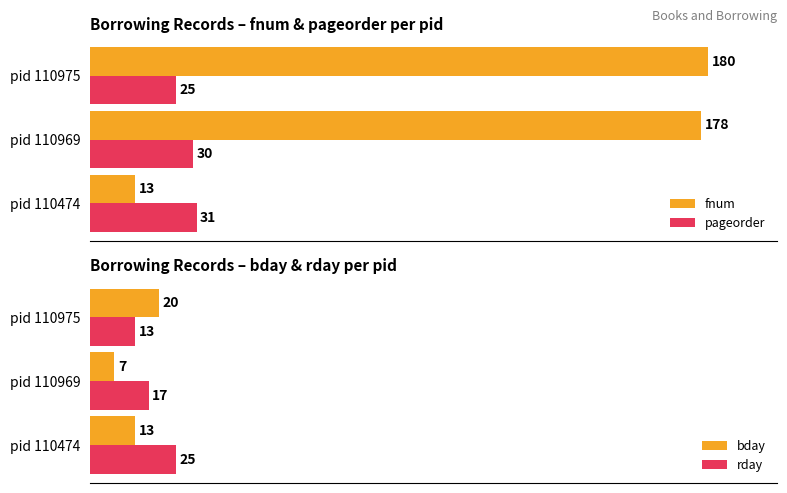

How many pageorder values are between 25 and 31?

3